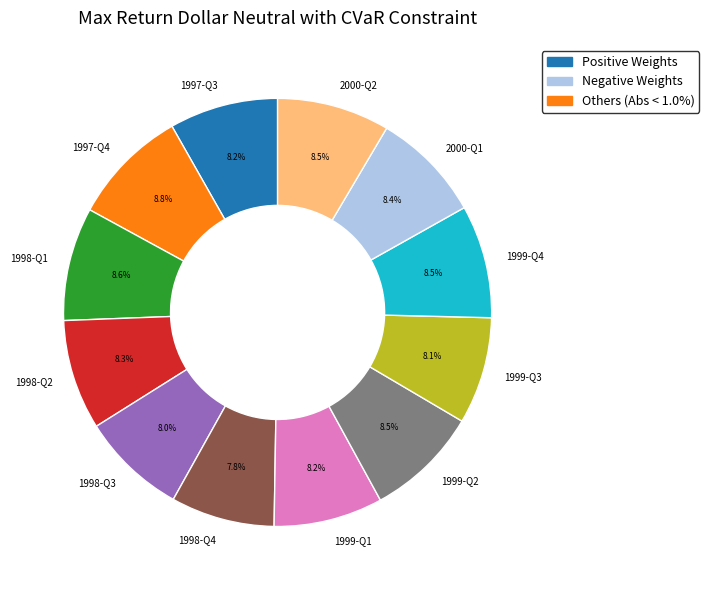

To the nearest percent, what is the difference between the largest and smallest slice percentages?

1%